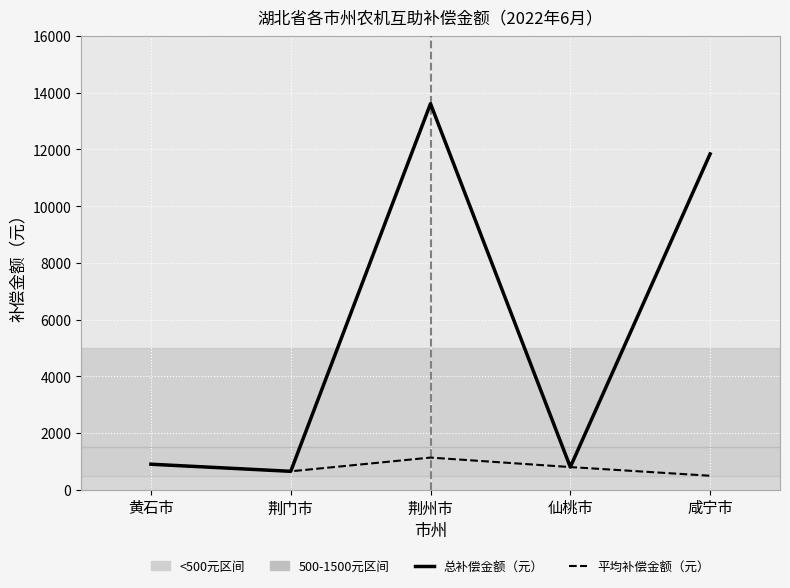

Which series has the largest range (max minus min)?

总补偿金额（元）